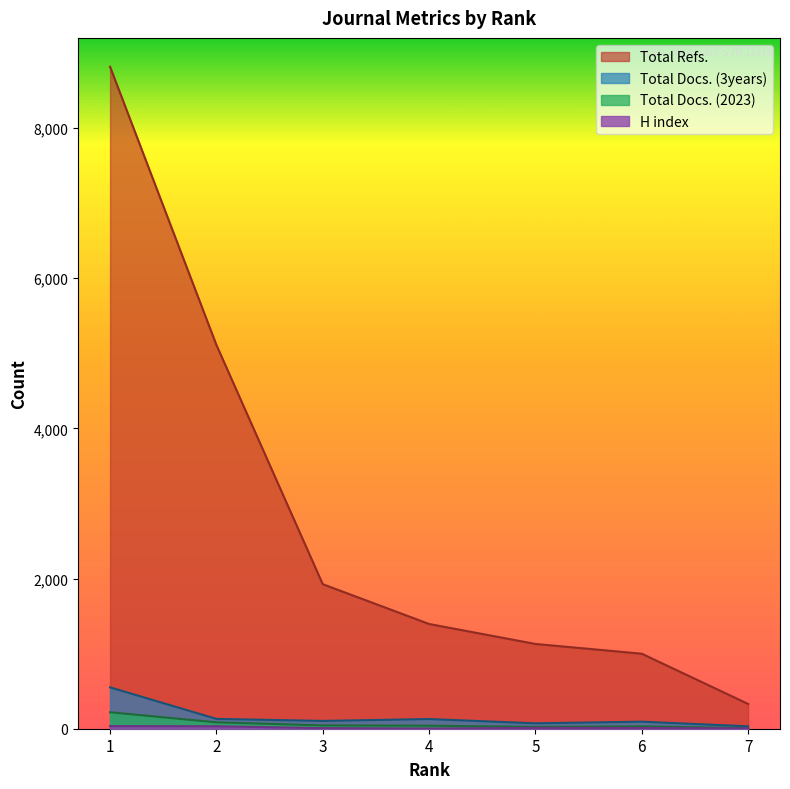

What is the sum of all H index values?

105